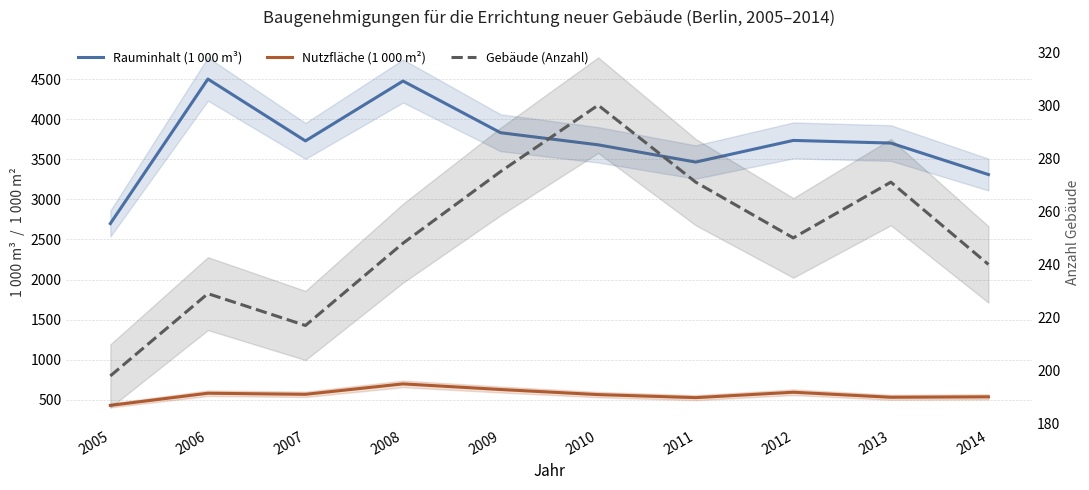

Reading left to right, what are all the values shown in this chart?

Rauminhalt (1 000 m³): 2698.0	4502.0	3730.0	4477.0	3832.0	3681.0	3466.0	3736.0	3703.0	3310.0
Nutzfläche (1 000 m²): 429.7	581.5	567.8	698.1	627.9	564.3	526.5	593.8	531.2	536.5
Gebäude (Anzahl): 198.0	229.0	217.0	248.0	275.0	300.0	271.0	250.0	271.0	240.0